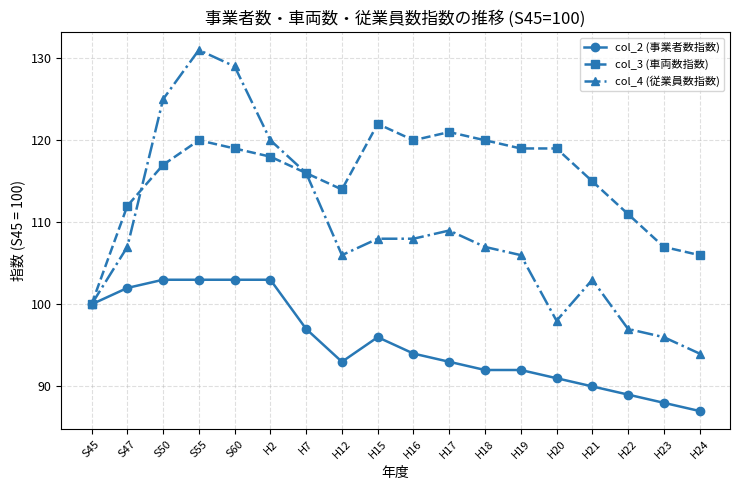

Does the chart have visible grid lines?

Yes